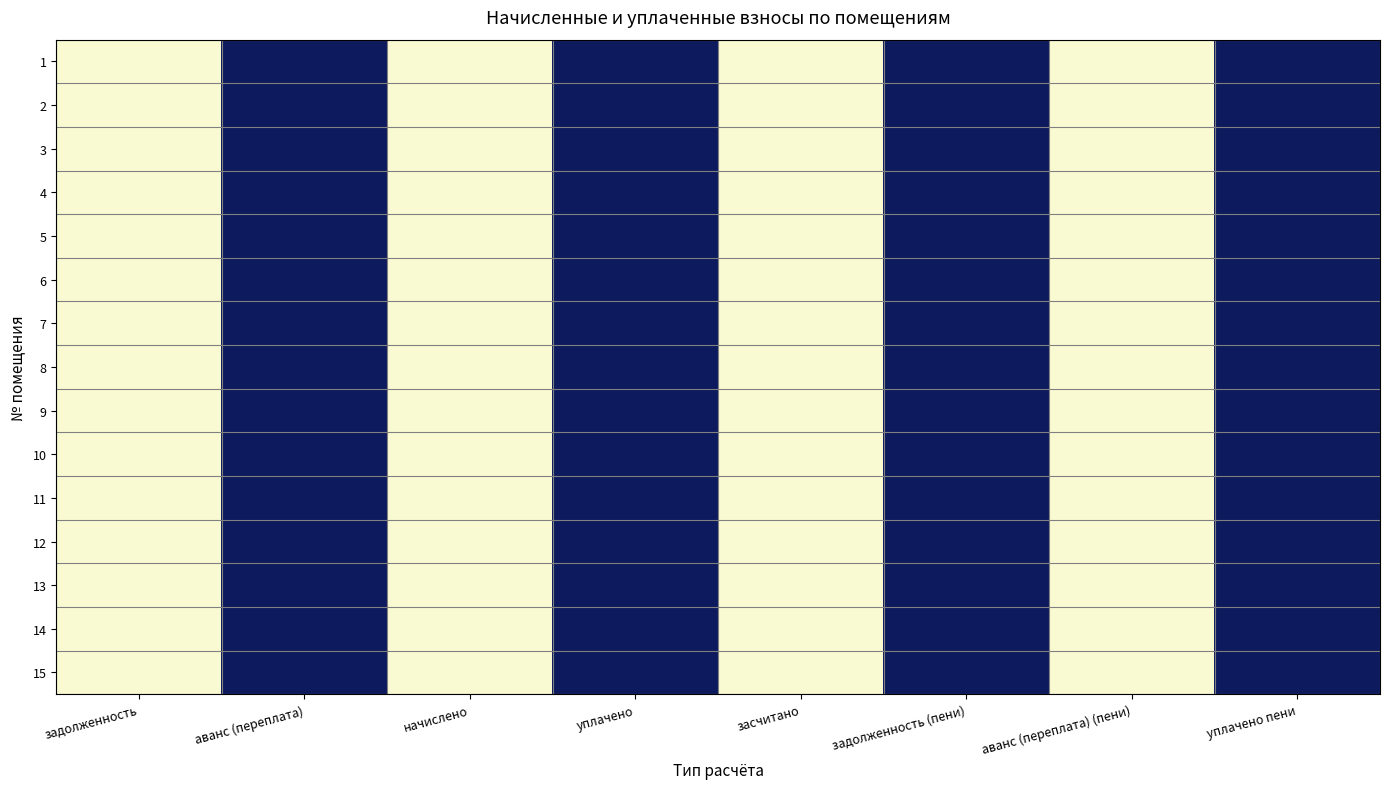

Rank the series by their maximum value, from highest to lowest.

1, 2, 3, 4, 5, 6, 7, 8, 9, 10, 11, 12, 13, 14, 15